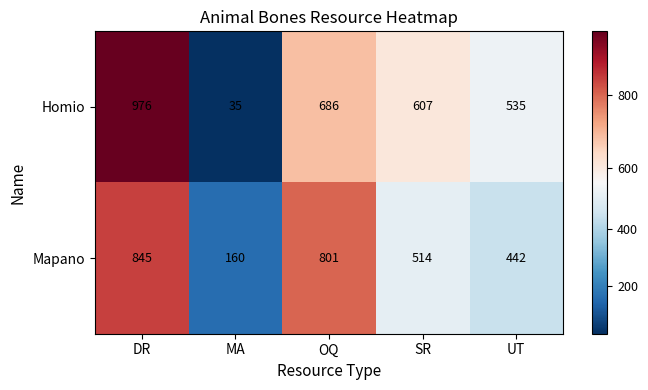

What is the total value across all series at DR?

1821